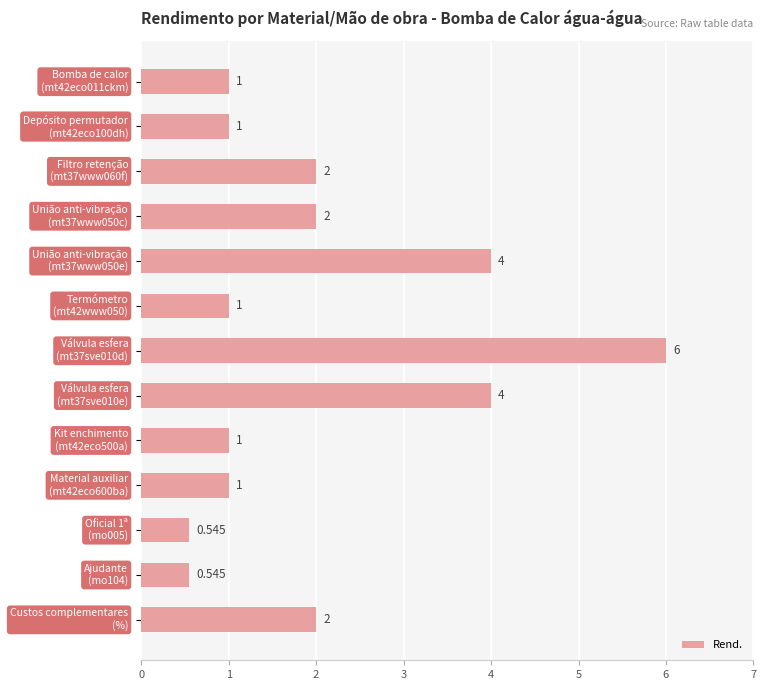

Count the number of categories in the chart.

13